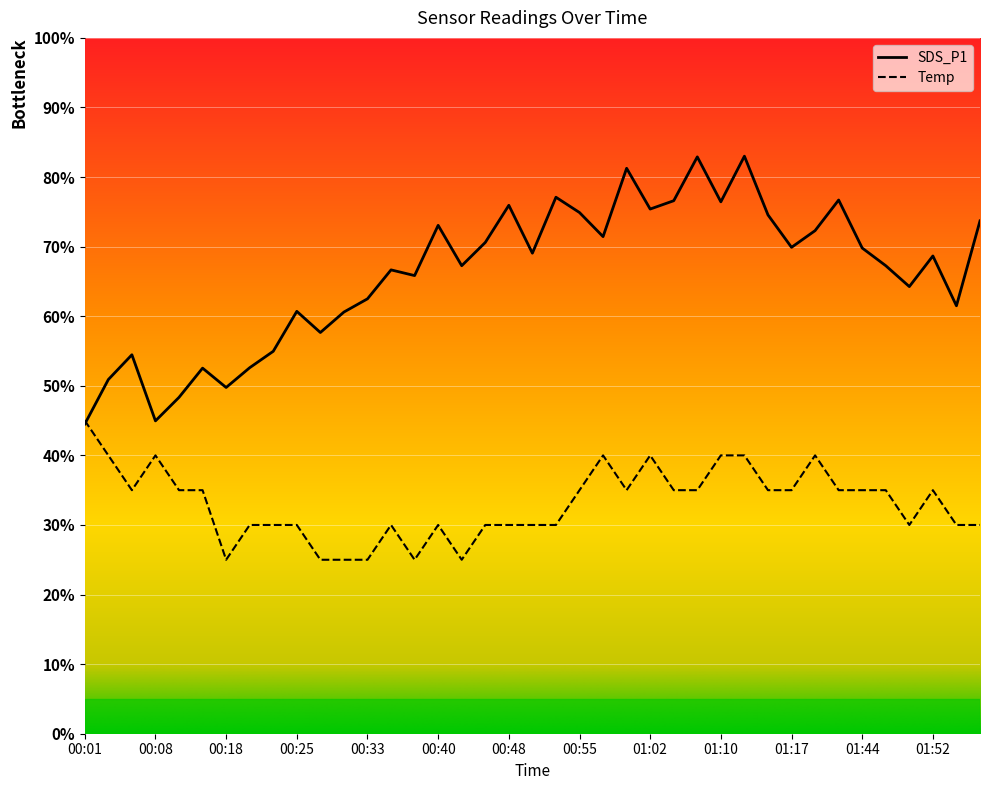

What is the sum of all Temp values?

1290.0